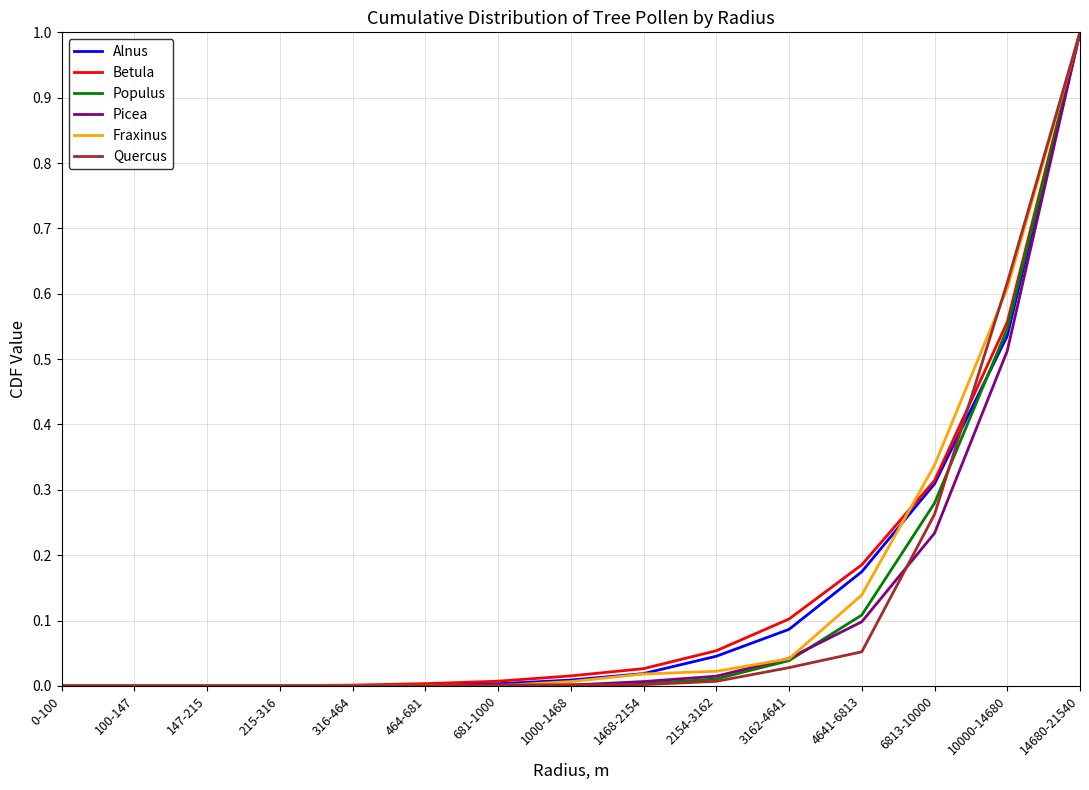

Between 1000-1468 and 14680-21540, which series saw the biggest shift?

Picea